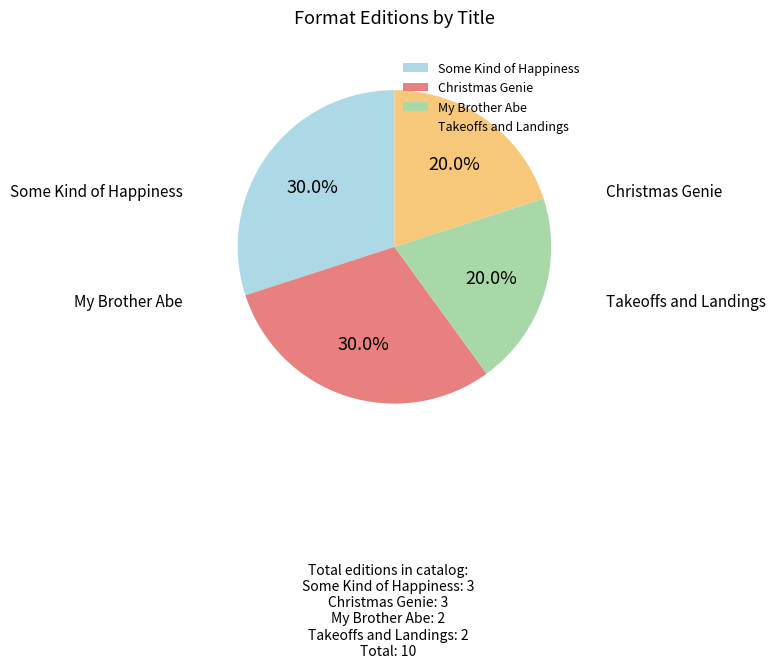

Combined, what portion of the pie is Some Kind of Happiness and Christmas Genie?

60.0%